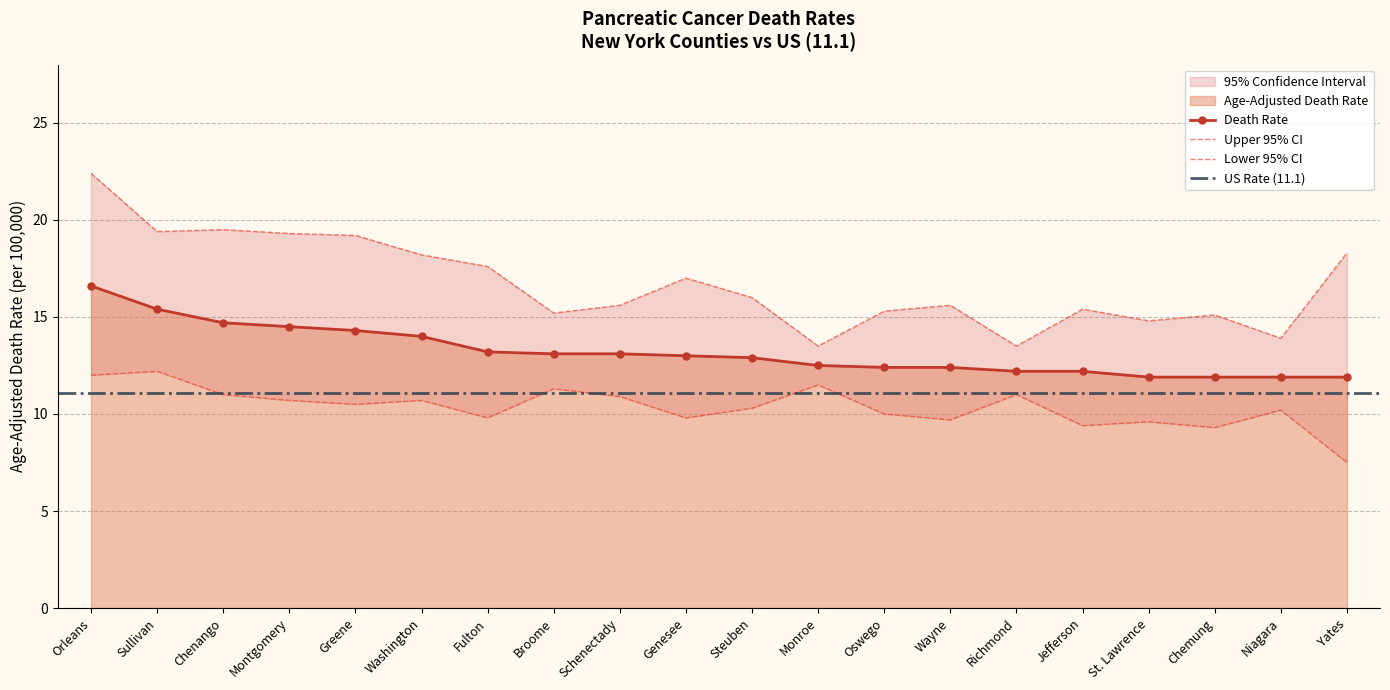

The value of Death Rate at Wayne is 12.4. True or false?

True